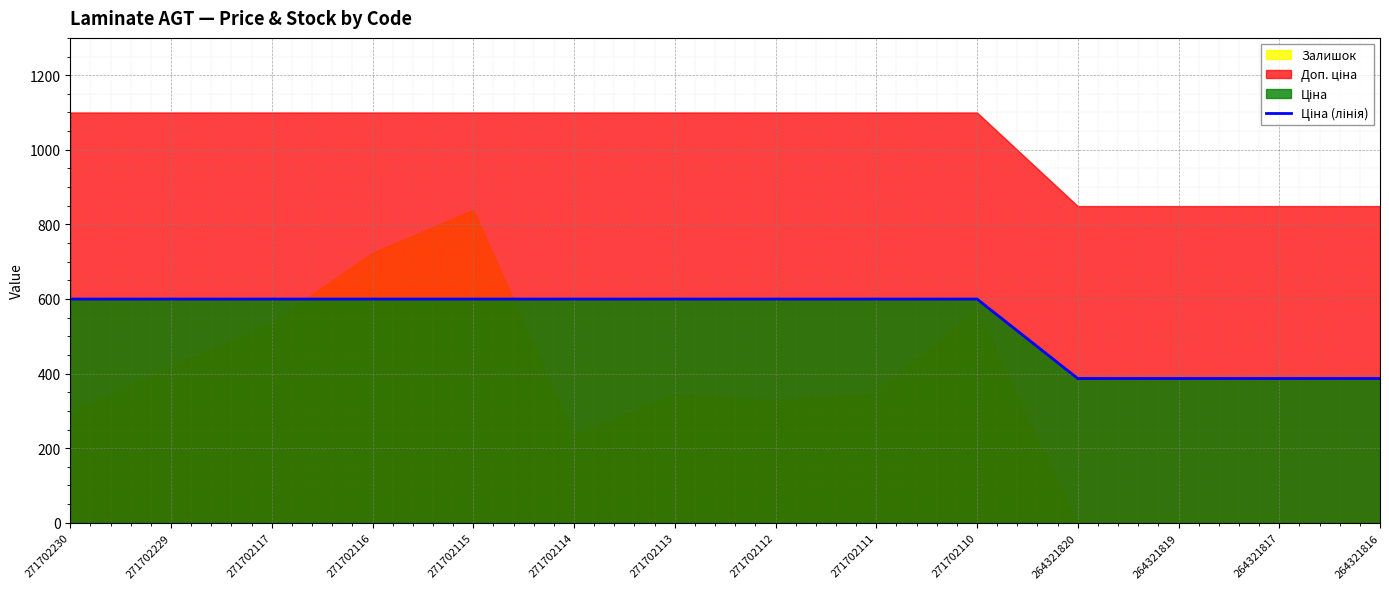

Where is the data nearest to the value 493?

264321820